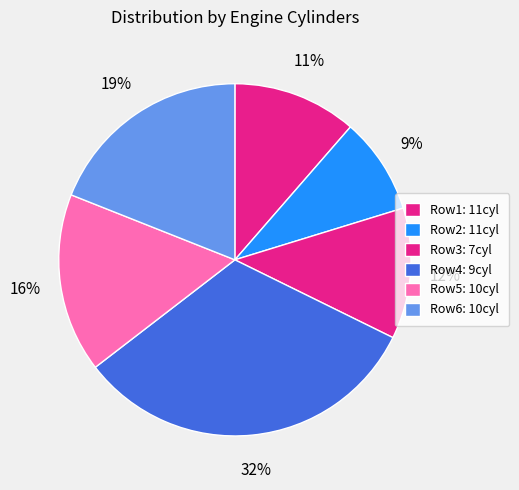

Count the number of slices in the pie.

6